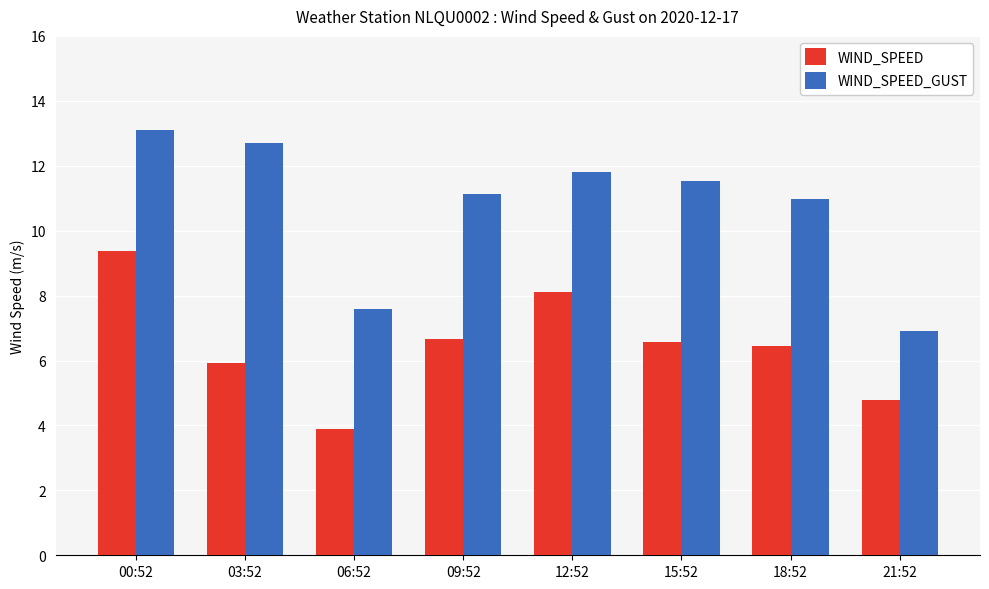

What position from the left is 06:52?

3